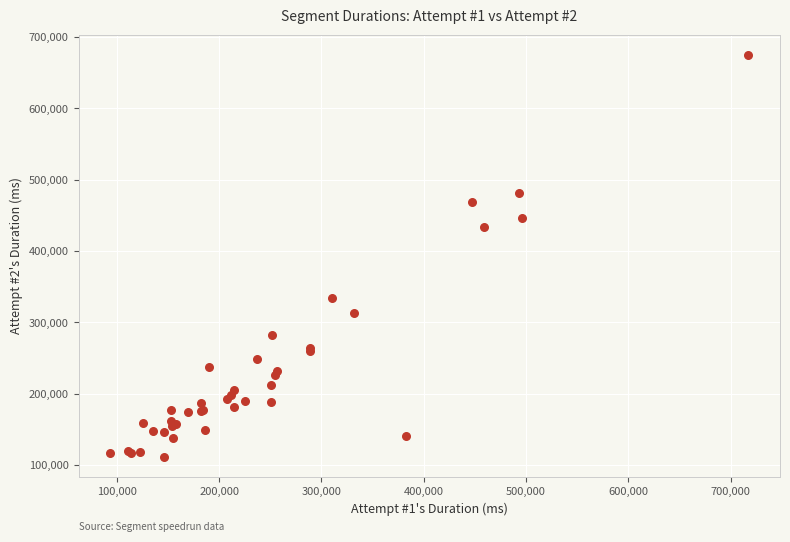

What Y value in the scatter plot is closest to 393352?

434048